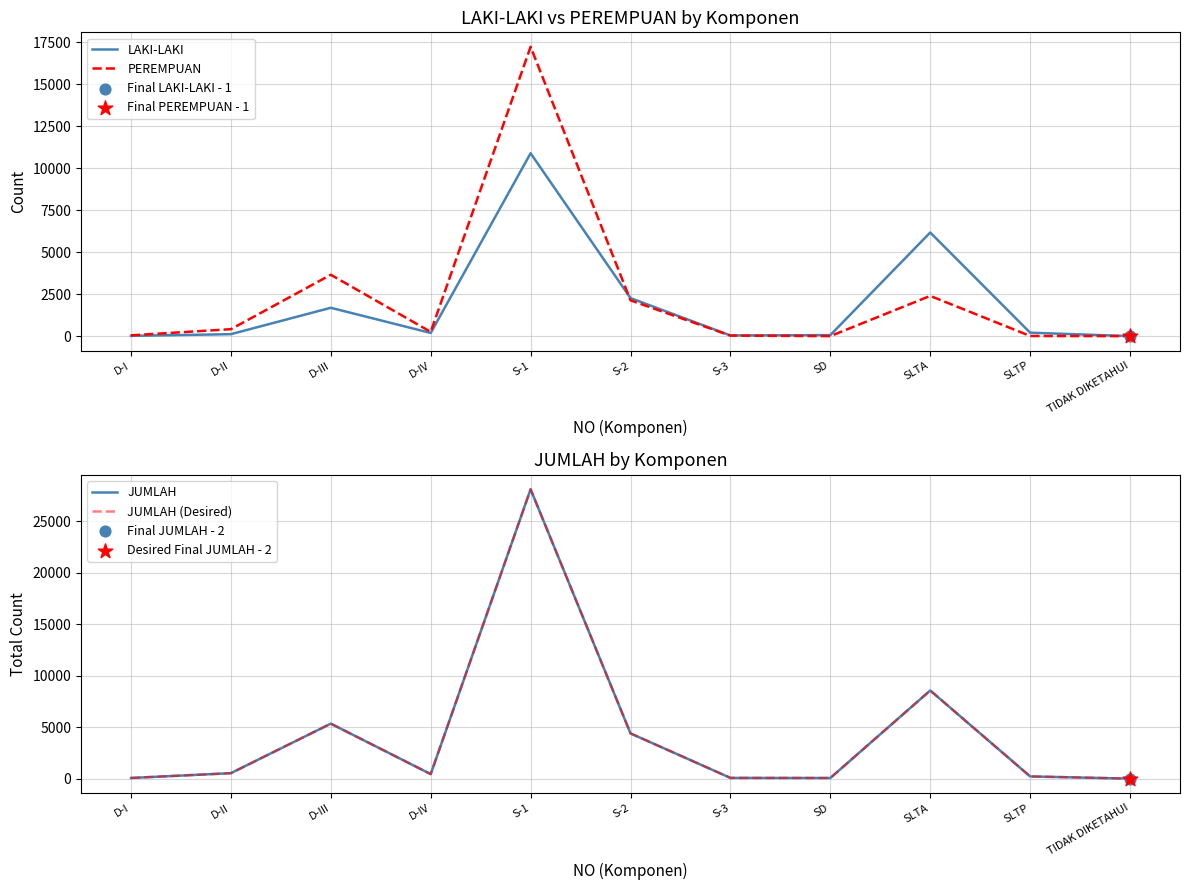

Is the value of JUMLAH at S-1 greater than the value of JUMLAH (Desired) at D-III?

Yes